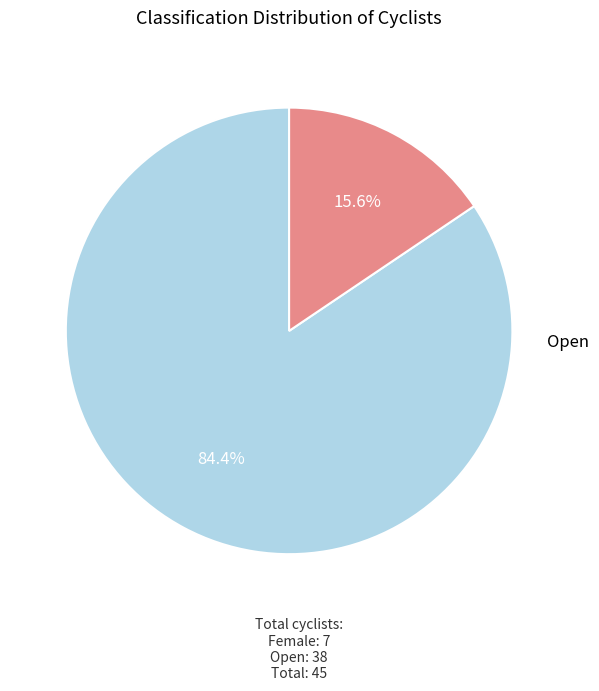

Is there any slice that represents more than half of the pie?

Yes